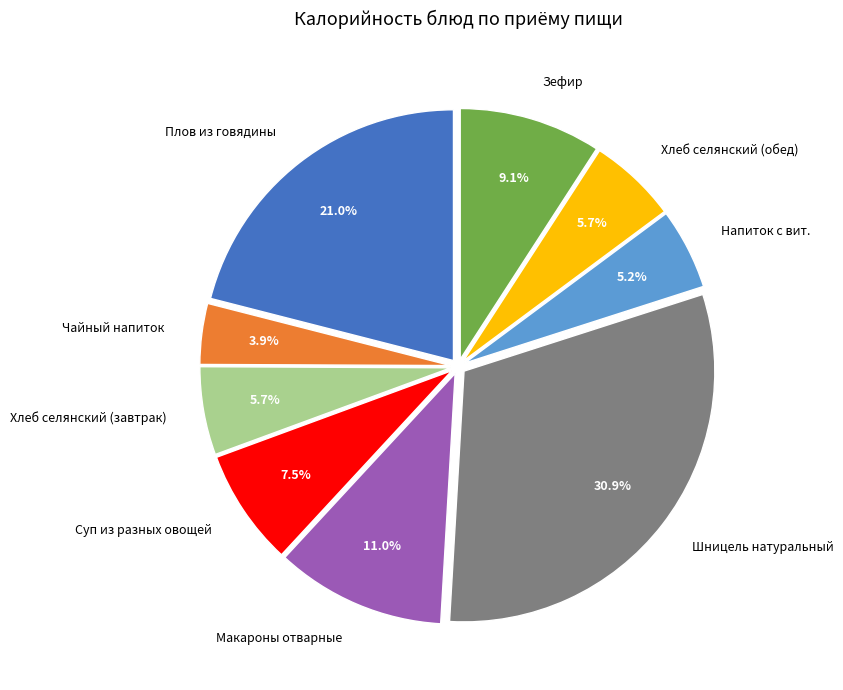

Is there a majority slice in this chart?

No